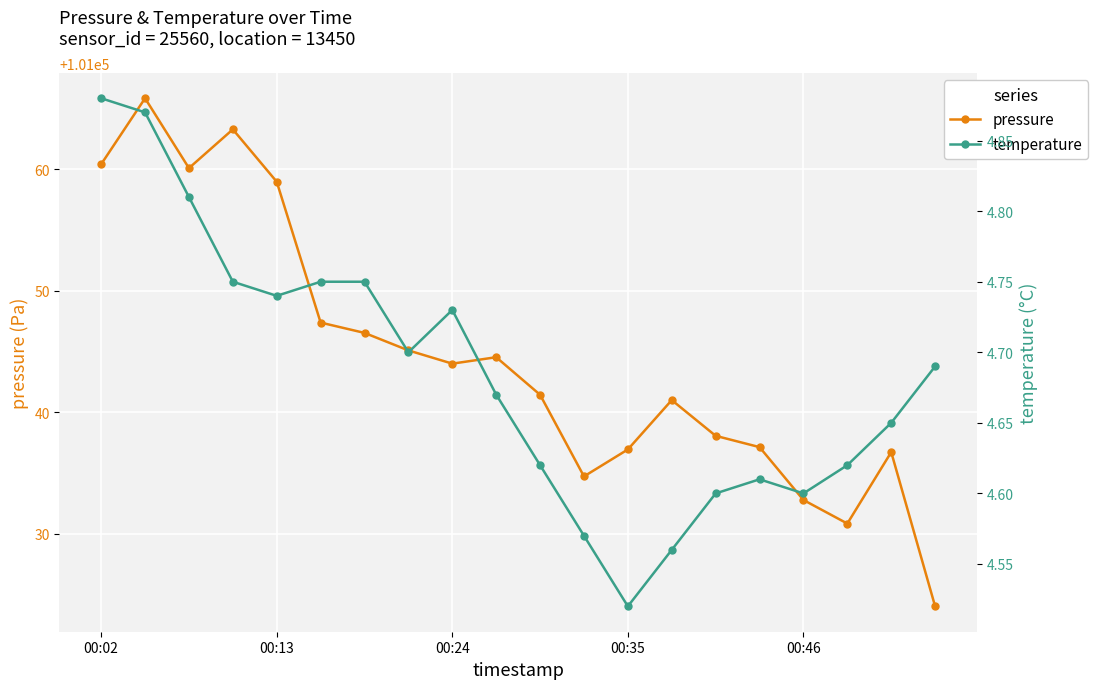

Which series has the widest spread of values?

pressure